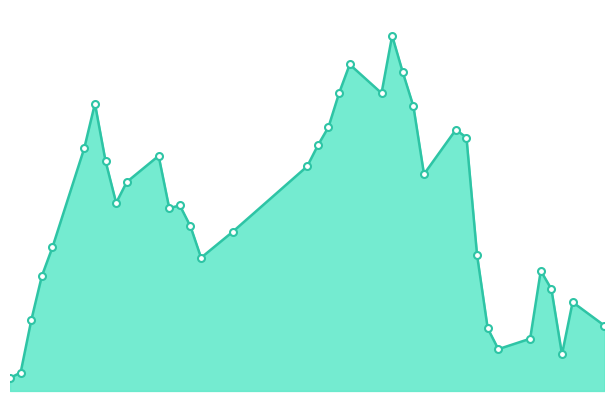

How many lines are shown in the chart?

1